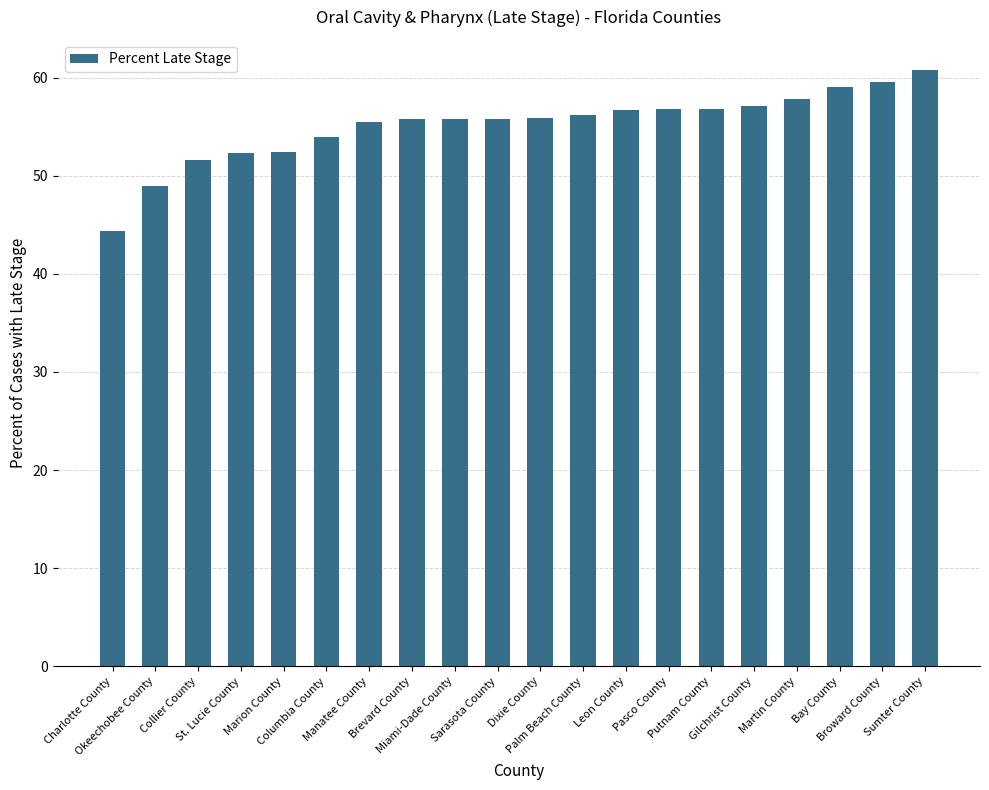

What is the smallest value displayed?

44.4